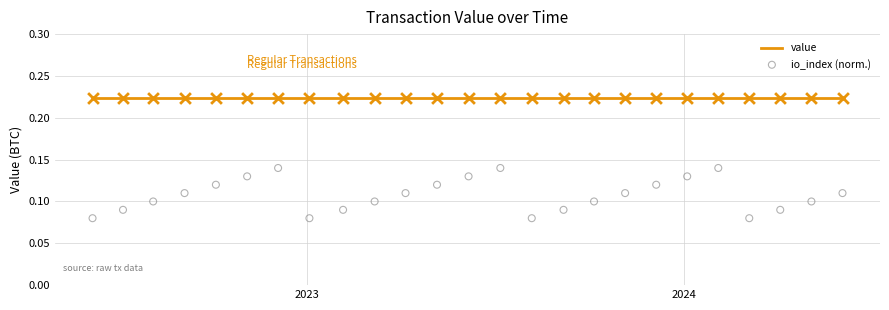

Which series has the largest total across all categories?

value